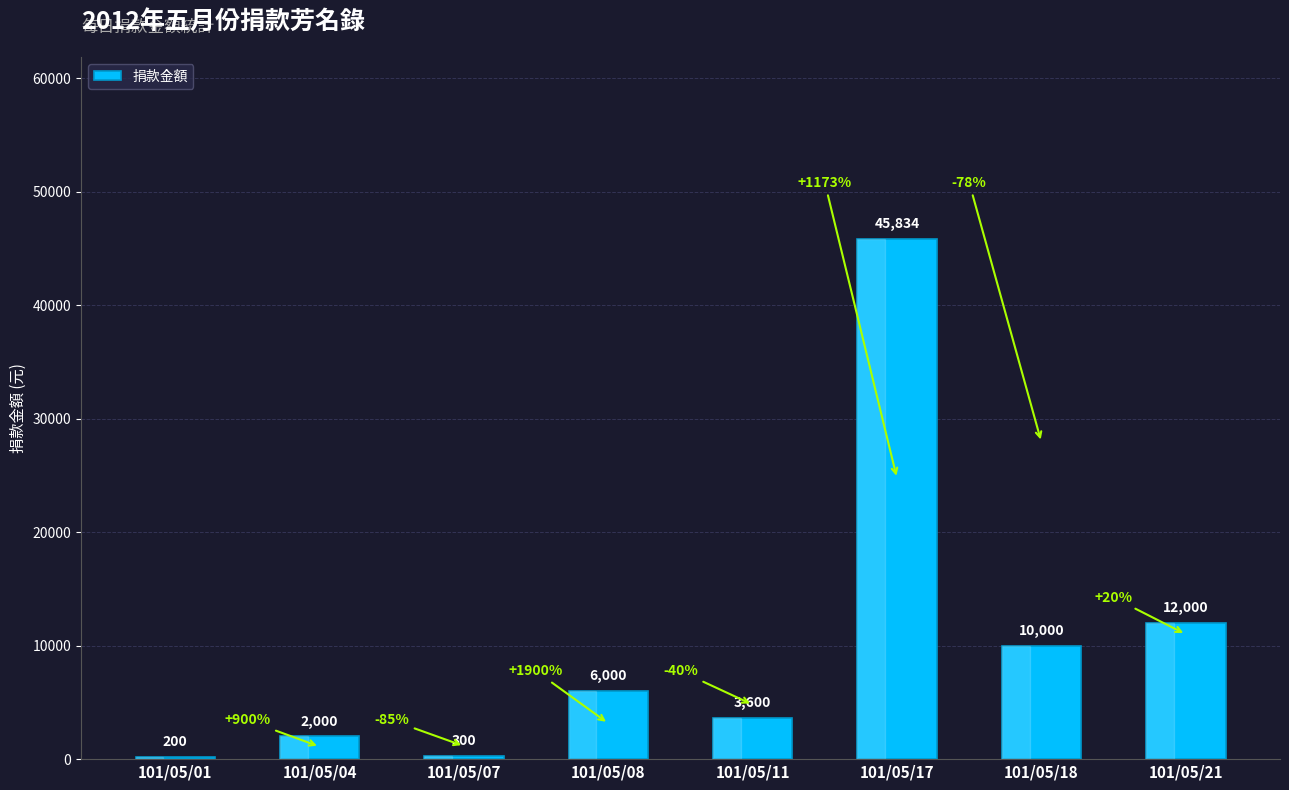

Count the number of data series in this chart.

1